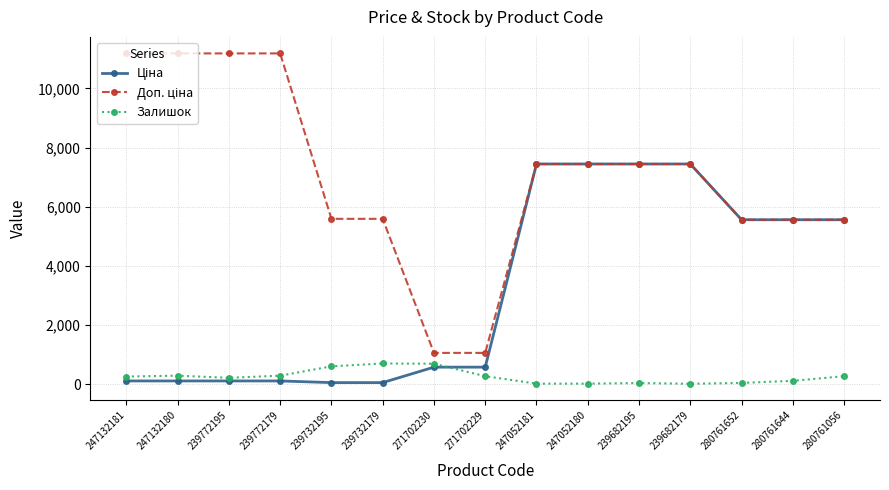

At how many categories does at least one series exceed 2196?

13